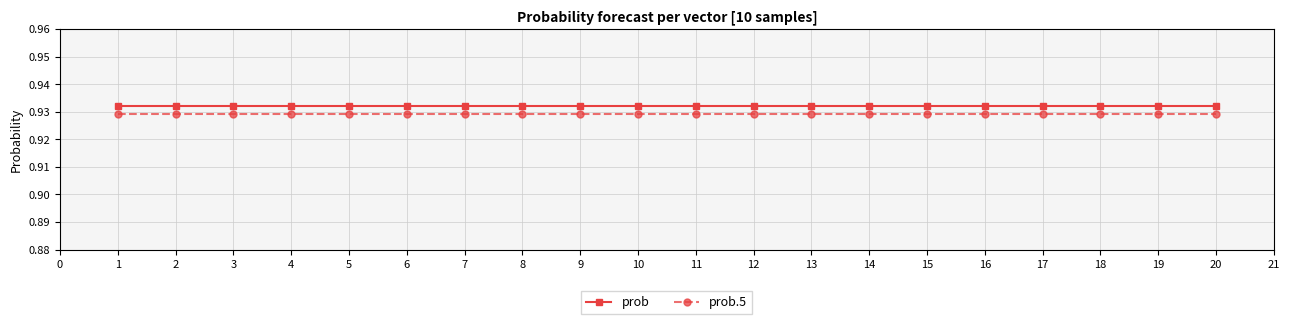

Is the value of prob at 13 greater than the value of prob.5 at 19?

Yes